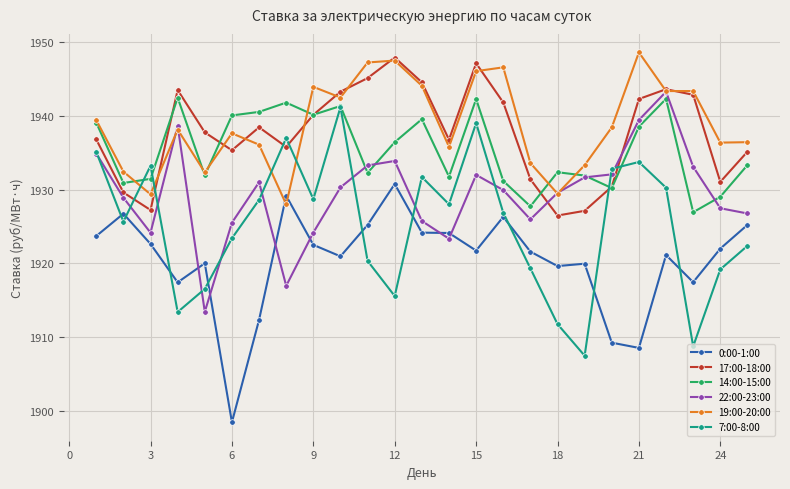

Which series has the largest total across all categories?

19:00-20:00